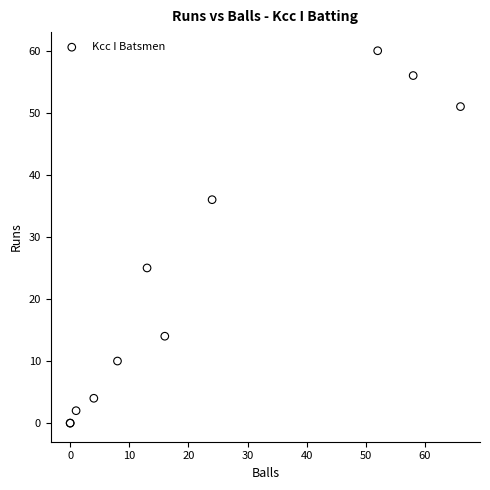

What Y value in the scatter plot is closest to 30?

25